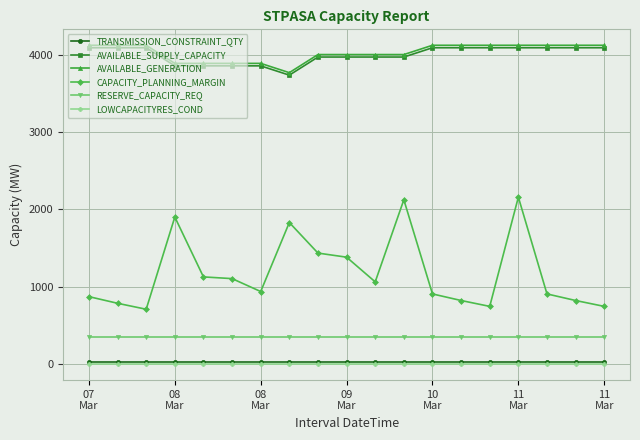

True or false: AVAILABLE_GENERATION and TRANSMISSION_CONSTRAINT_QTY cross at least once.

False